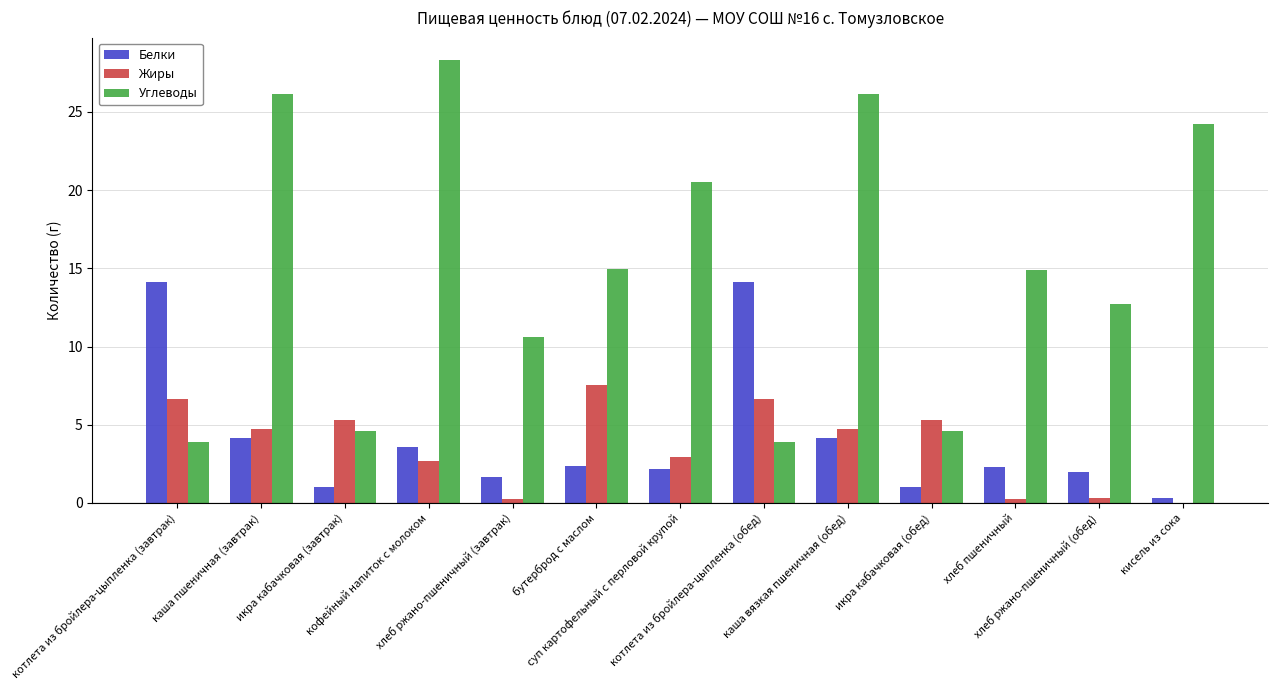

What is the sum of all Жиры values?

47.2